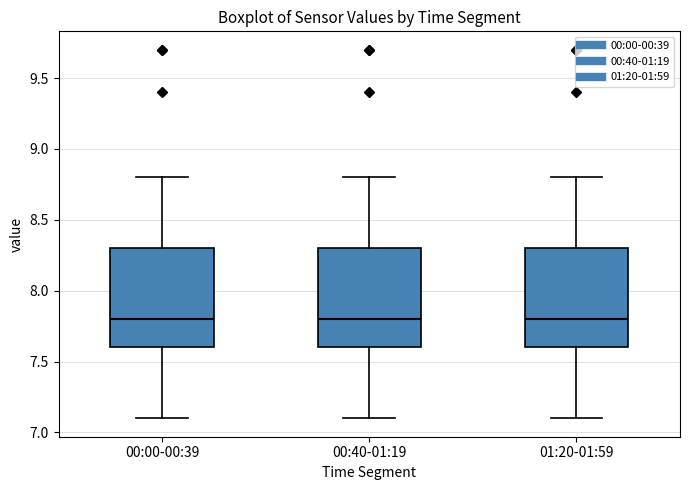

Where is the lower edge of the box for 01:20-01:59 on the y-axis? The values are not printed on the chart, so give them approximately, as read against the axis.

7.6